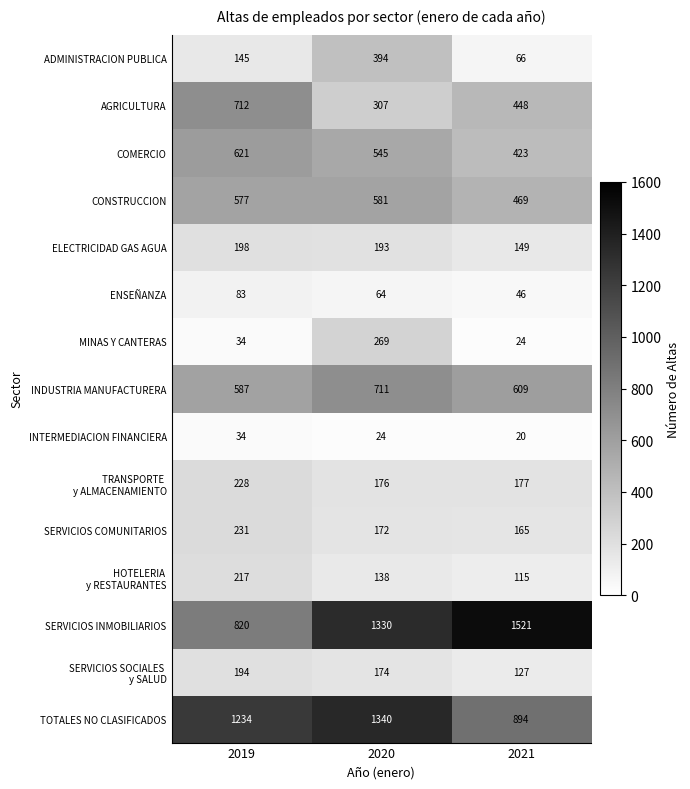

Where does the AGRICULTURA series first go above 448?

2019